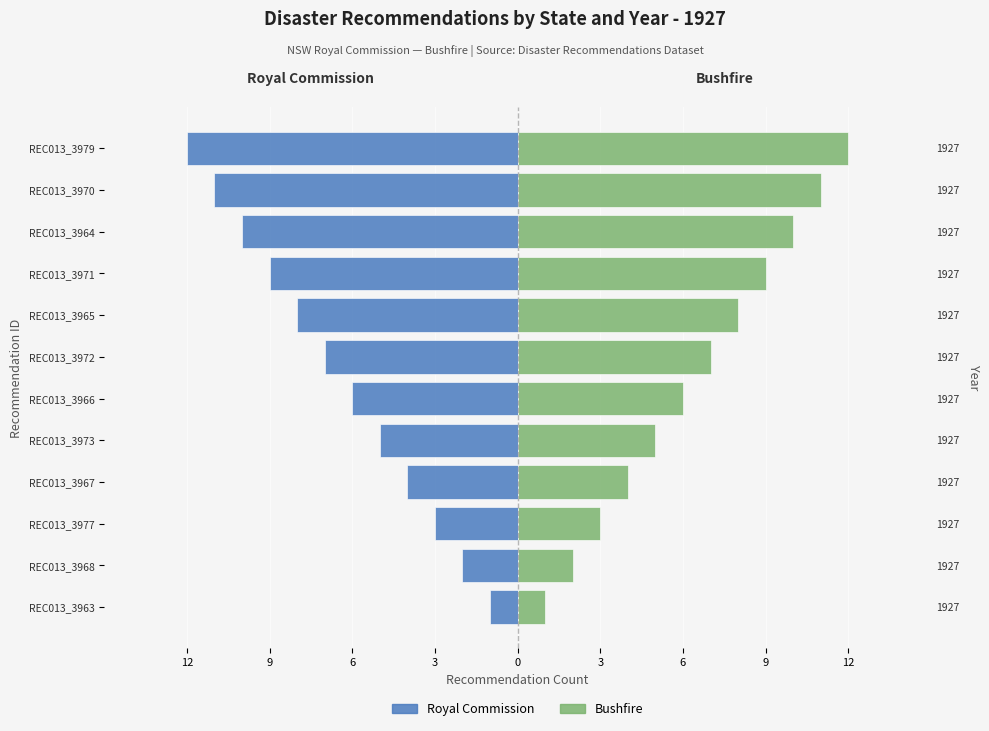

What is the approximate value of Royal Commission at REC013_3970, to the nearest 10?

-10